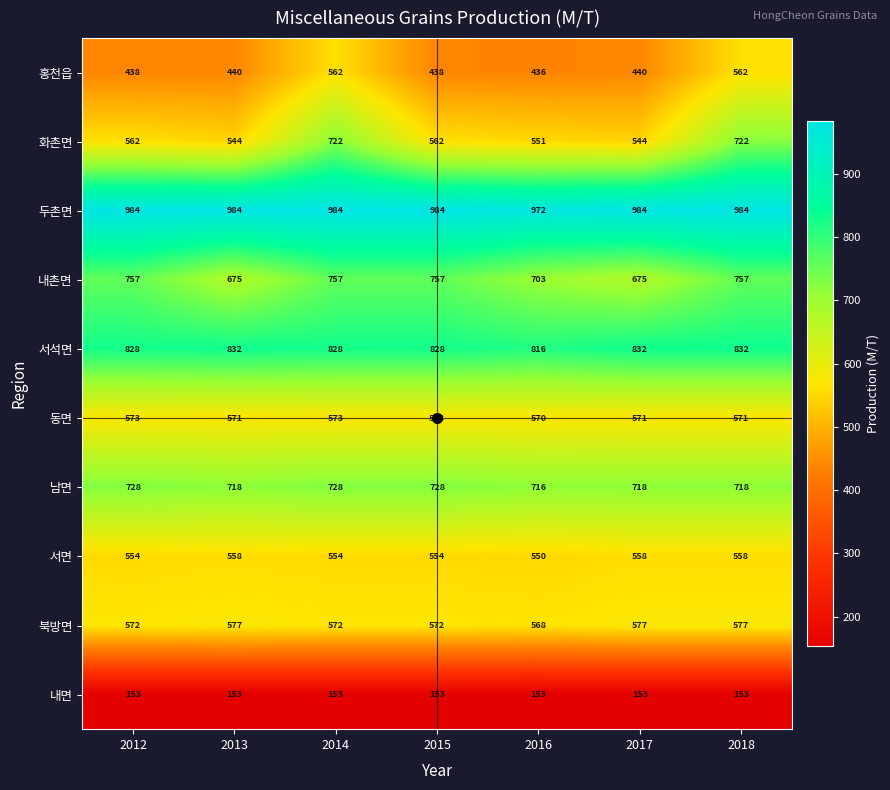

Which series has the largest total across all categories?

두촌면